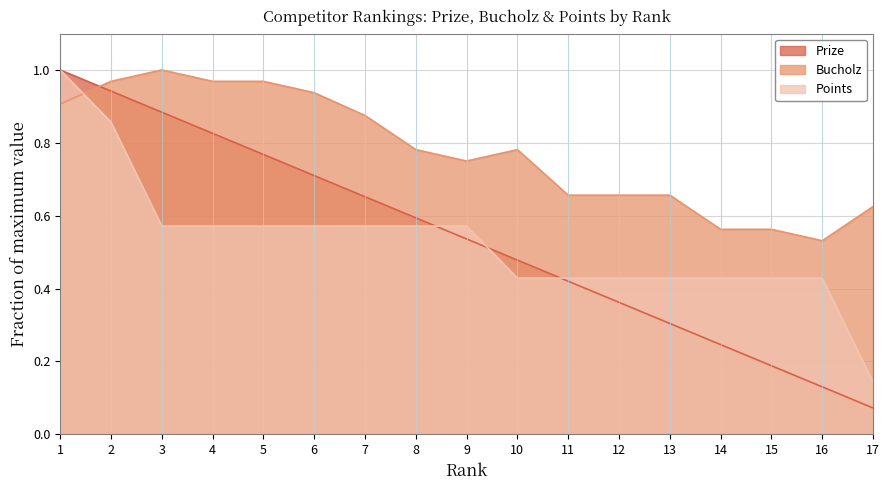

True or false: Bucholz has a value of 0.5 at 12.

False